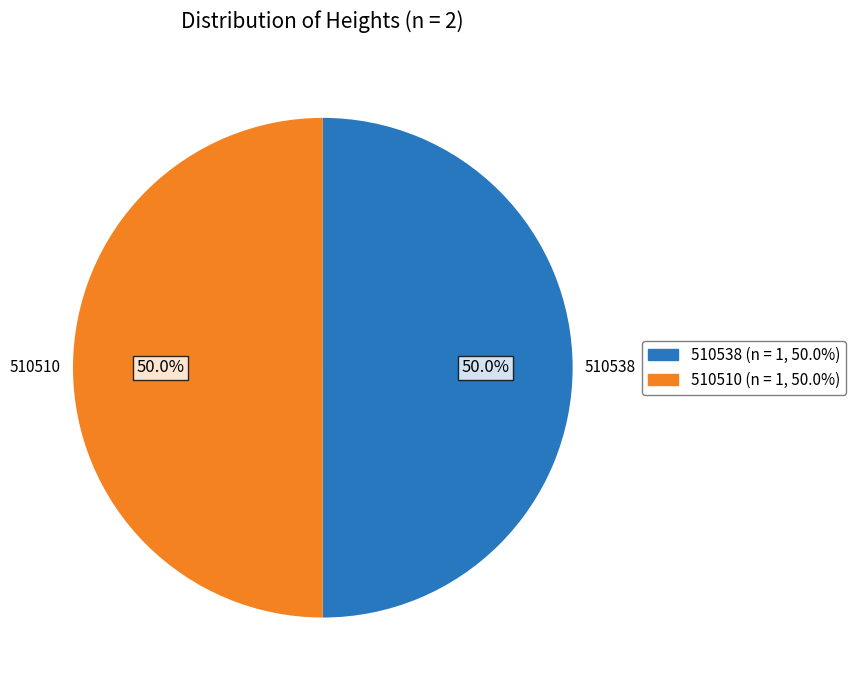

Is it true that 510510 is 63% of the pie?

False